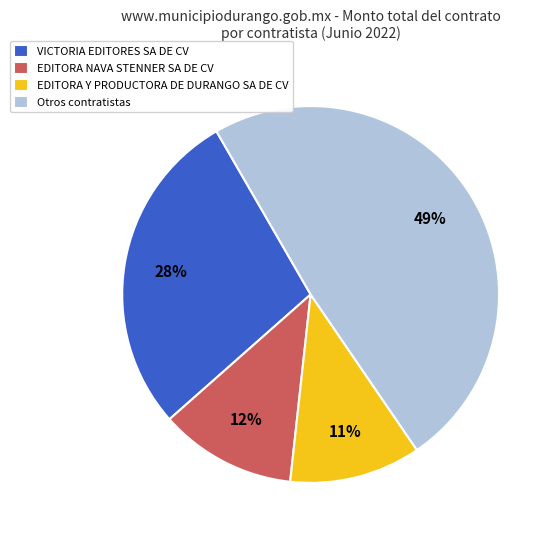

Which has a higher value, VICTORIA EDITORES SA DE CV or EDITORA Y PRODUCTORA DE DURANGO SA DE CV?

VICTORIA EDITORES SA DE CV